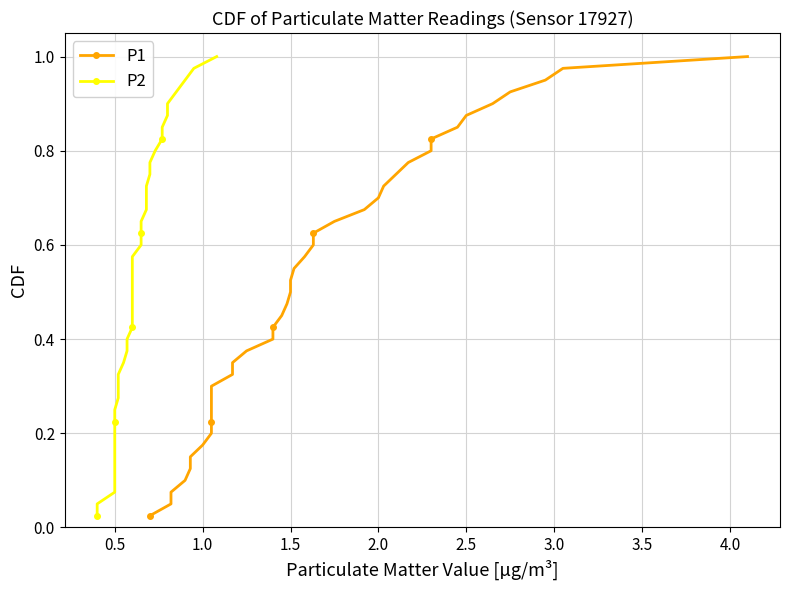

At how many categories does at least one series exceed 0?

40